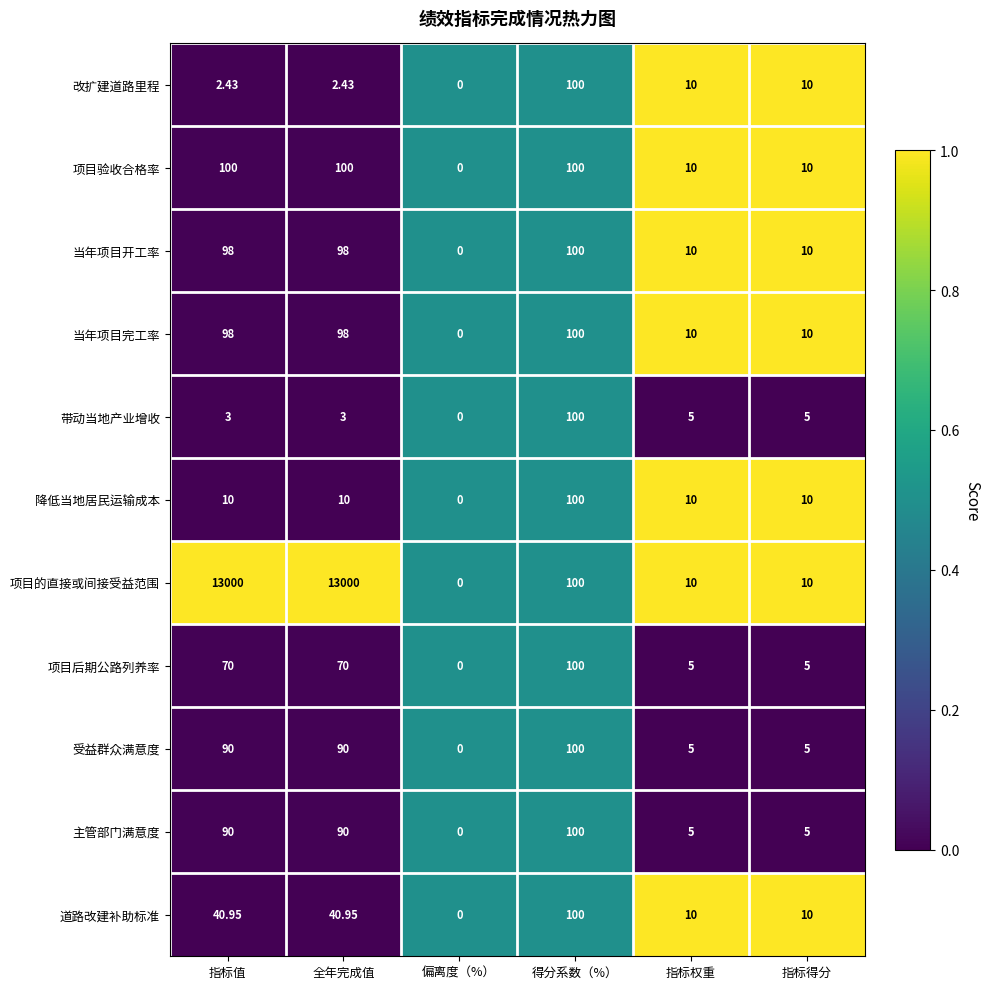

Which series changed the most between 指标值 and 得分系数（%）?

项目的直接或间接受益范围